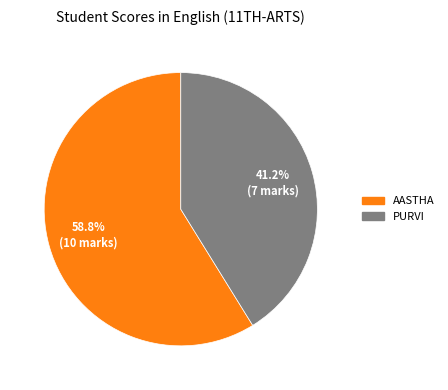

Which category has the smallest portion of the pie?

PURVI